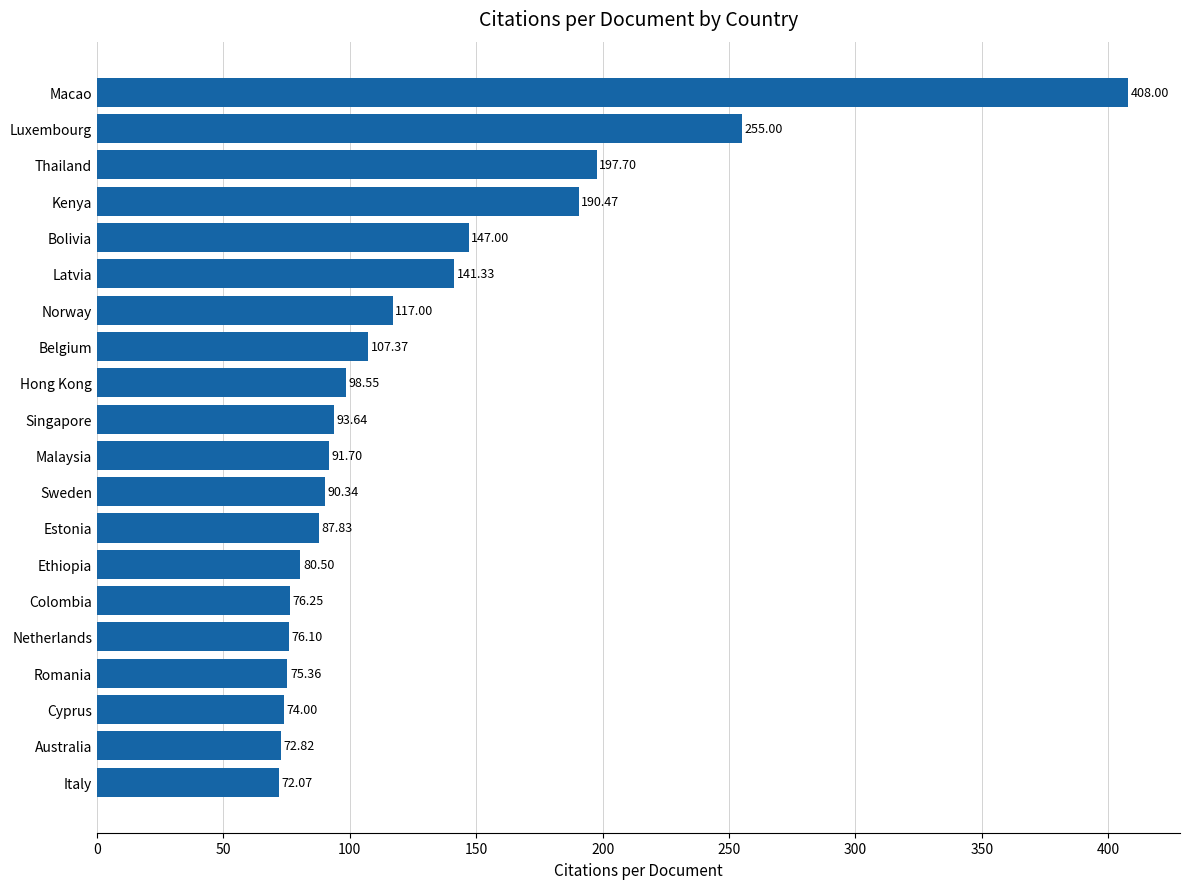

List the labels in order of value, smallest first.

Italy, Australia, Cyprus, Romania, Netherlands, Colombia, Ethiopia, Estonia, Sweden, Malaysia, Singapore, Hong Kong, Belgium, Norway, Latvia, Bolivia, Kenya, Thailand, Luxembourg, Macao